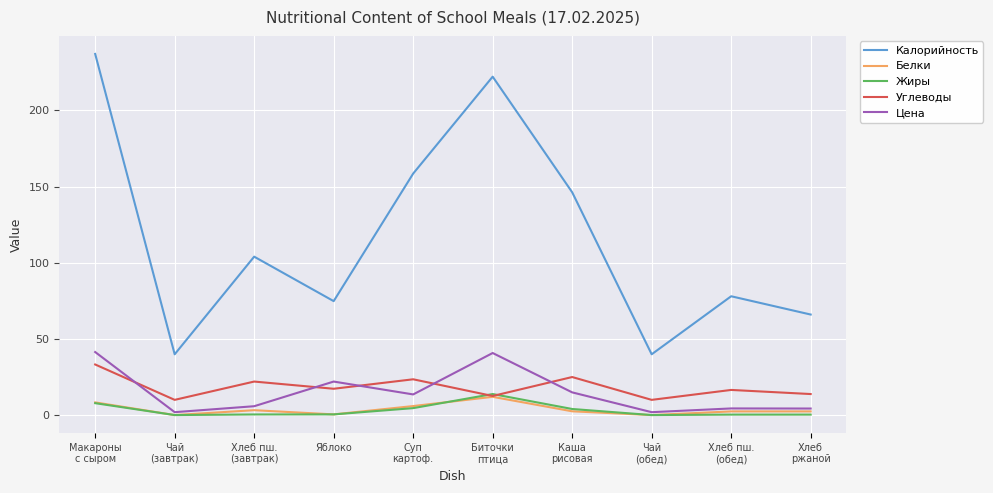

What is the difference between the maximum and second lowest values in the Белки series?

12.0